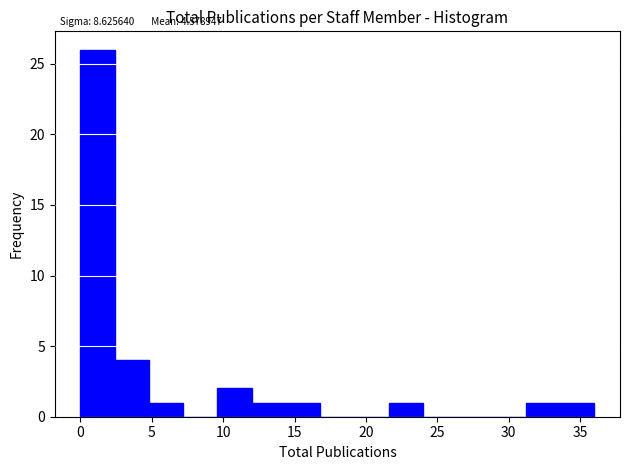

Over which range of the x-axis is the bar tallest?

0.0 to 2.4